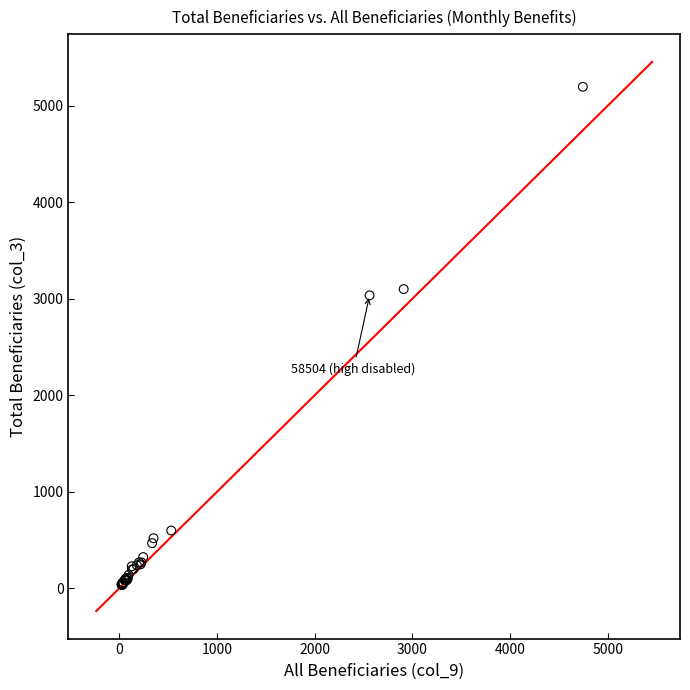

What Y value in the scatter plot is closest to 2615?

3035